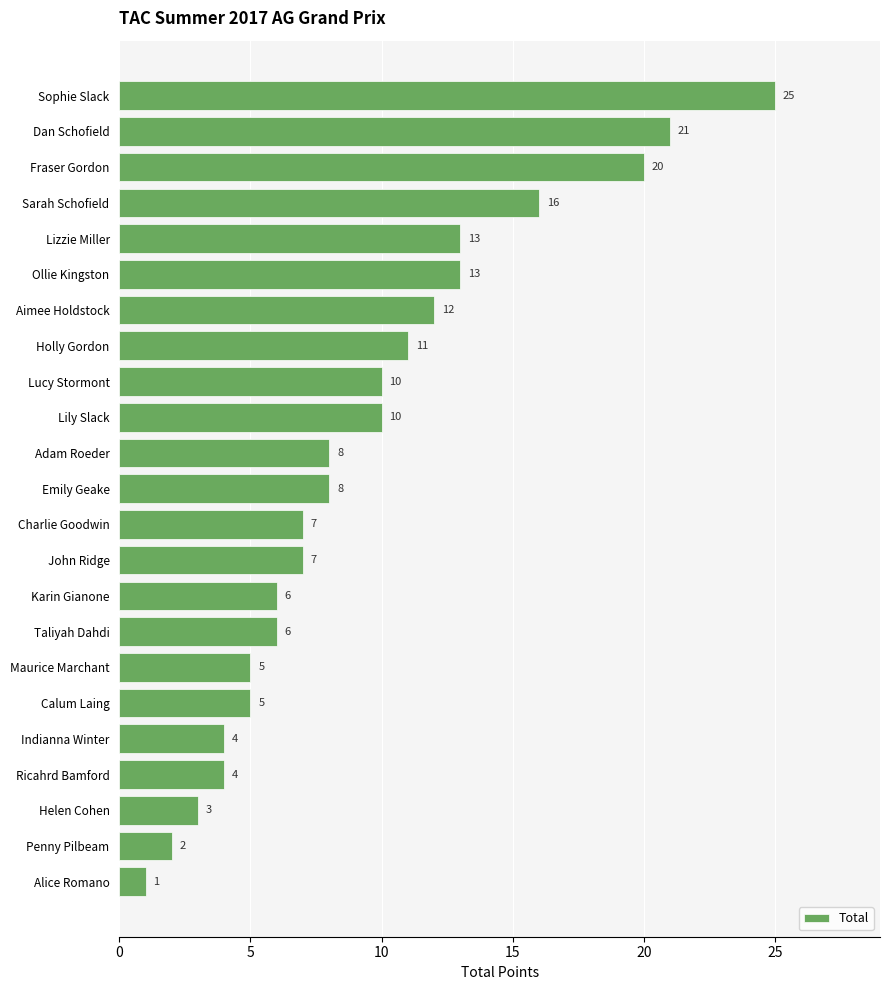

What is the average value?

9